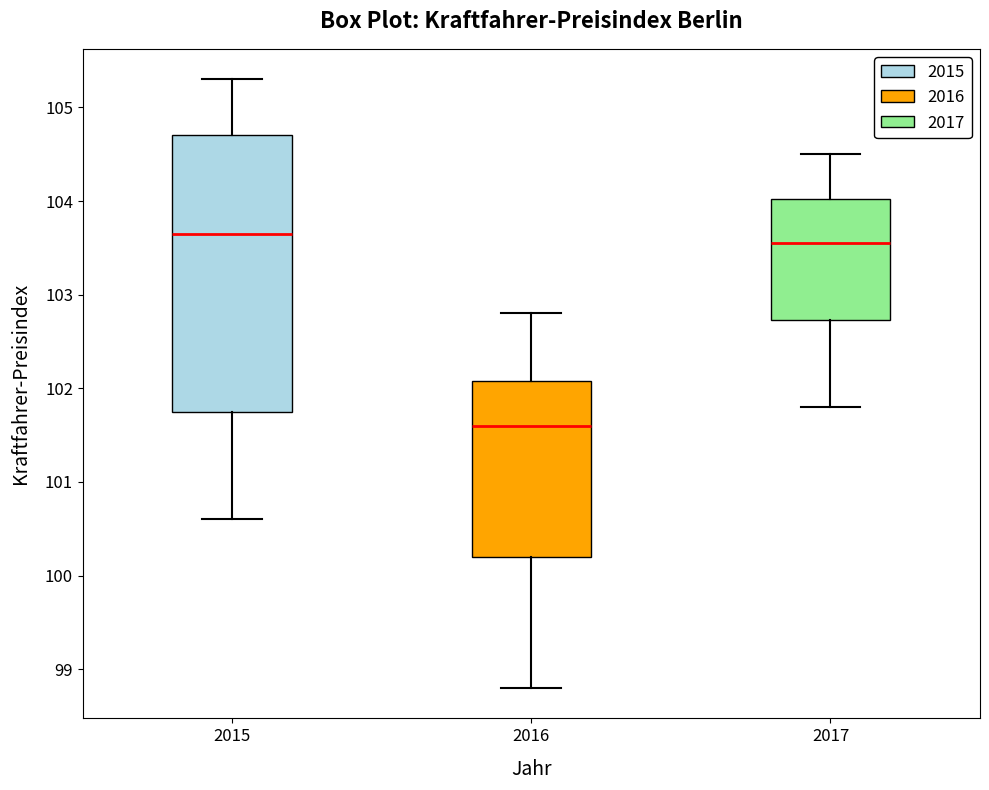

Reading left to right, read every box against the y-axis: the position of its median line, the range the box covers, and the ends of its whiskers. The values are not printed on the chart, so give them approximately, as read against the axis.

2015: median 103.7, box 101.8 to 104.7, whiskers 100.6 to 105.3
2016: median 101.6, box 100.2 to 102.1, whiskers 98.8 to 102.8
2017: median 103.6, box 102.7 to 104.0, whiskers 101.8 to 104.5